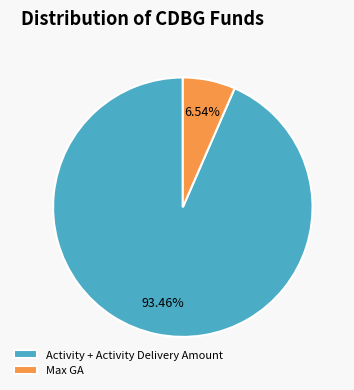

Which has a higher value, Activity + Activity Delivery Amount or Max GA?

Activity + Activity Delivery Amount